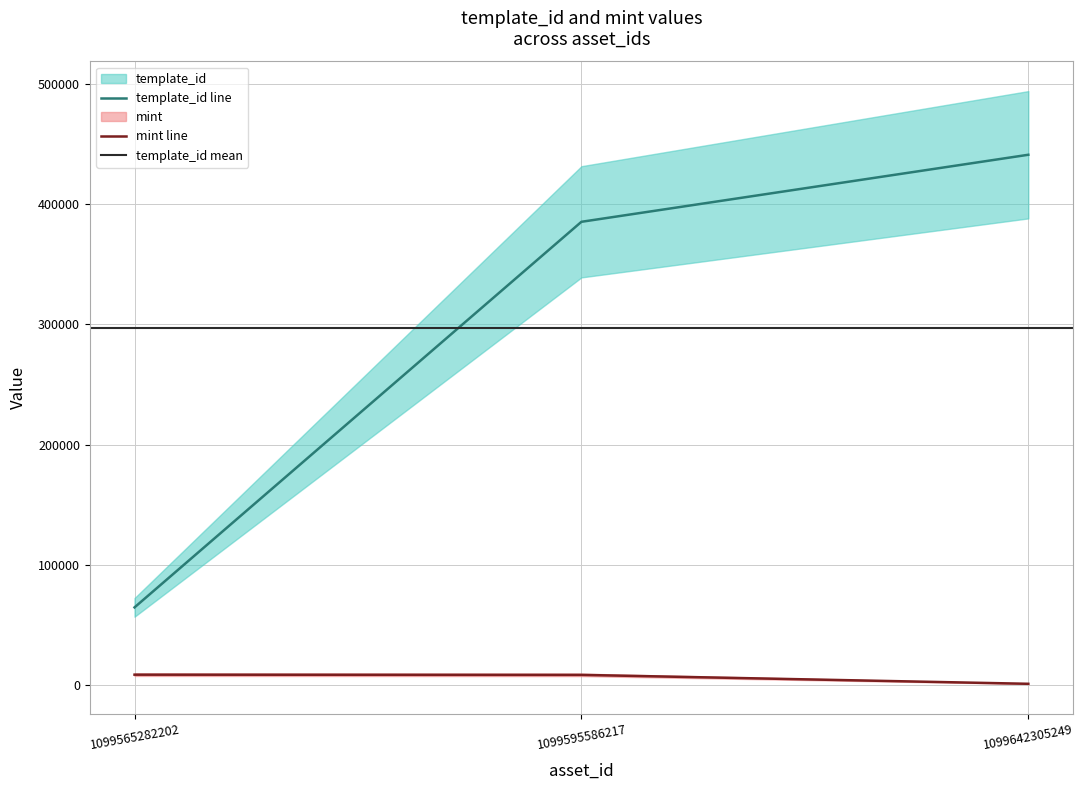

Is it true that mint equals 15229 at 1099595586217?

False